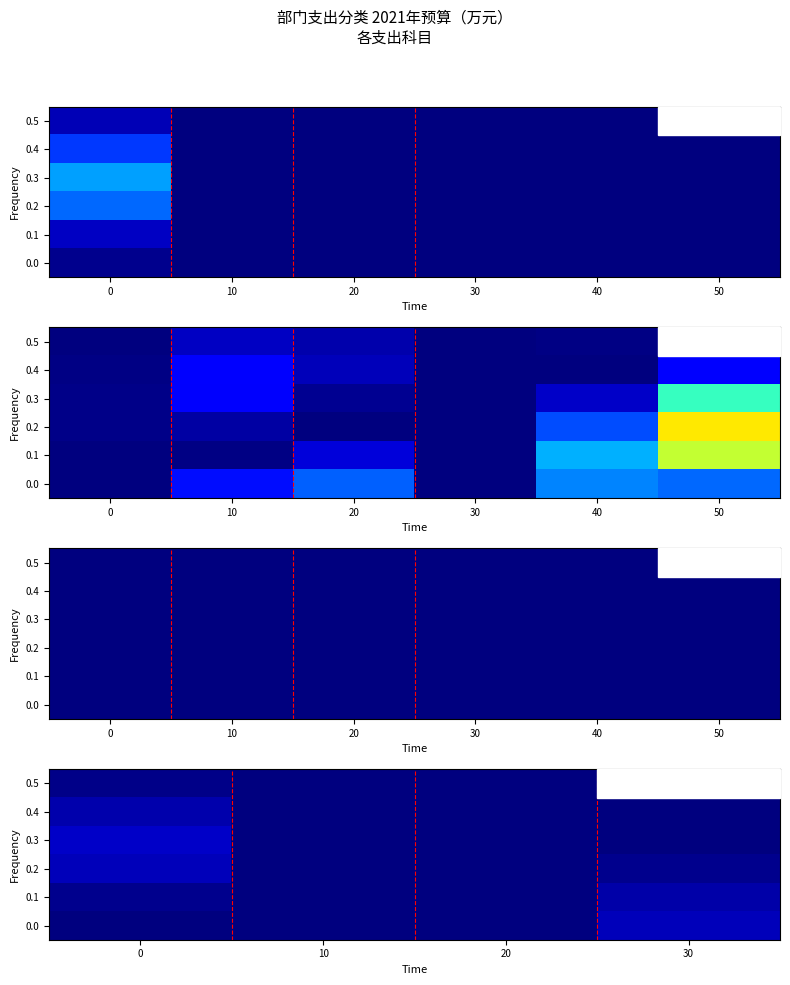

What is the greatest value displayed?

79.1